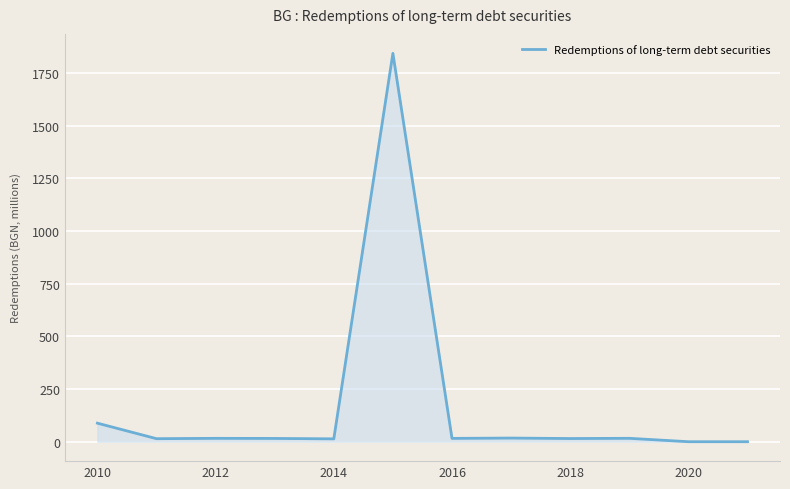

What is the difference between the maximum and minimum values?

1844.2